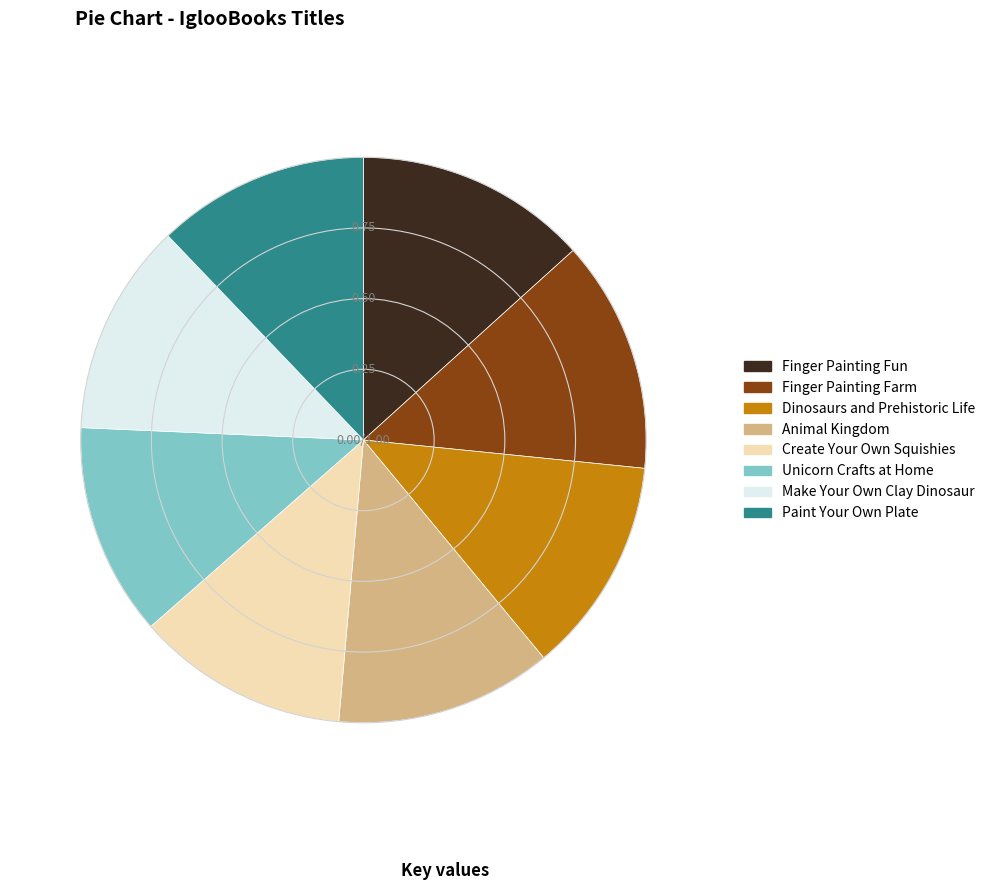

Combined, do Dinosaurs and Prehistoric Life and Paint Your Own Plate account for over 50%?

No